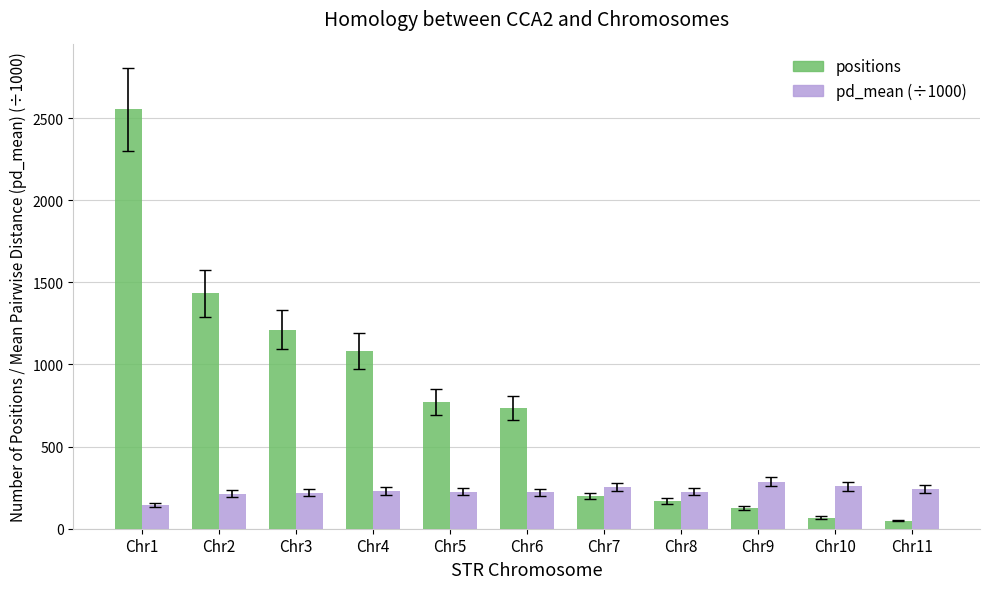

What is the sum of the pd_mean (÷1000) values at Chr5 and Chr10?

483.5